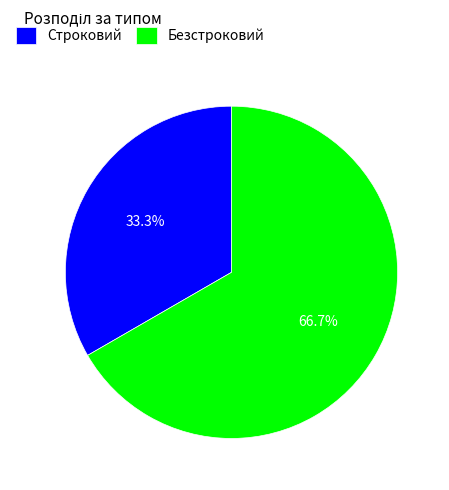

What percentage is NOT represented by Безстроковий?

33.3%